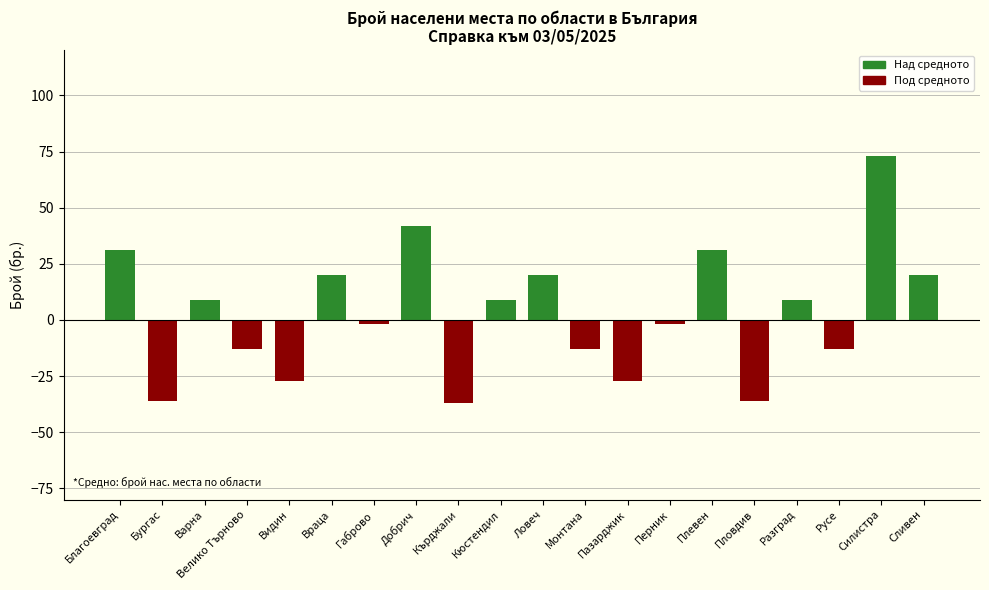

What is the label of the 5th bar from the right?

Пловдив